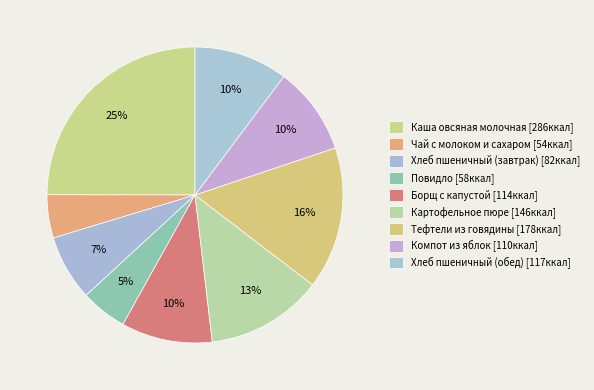

What percentage do Компот из яблок and Хлеб пшеничный (завтрак) together represent?

16.8%